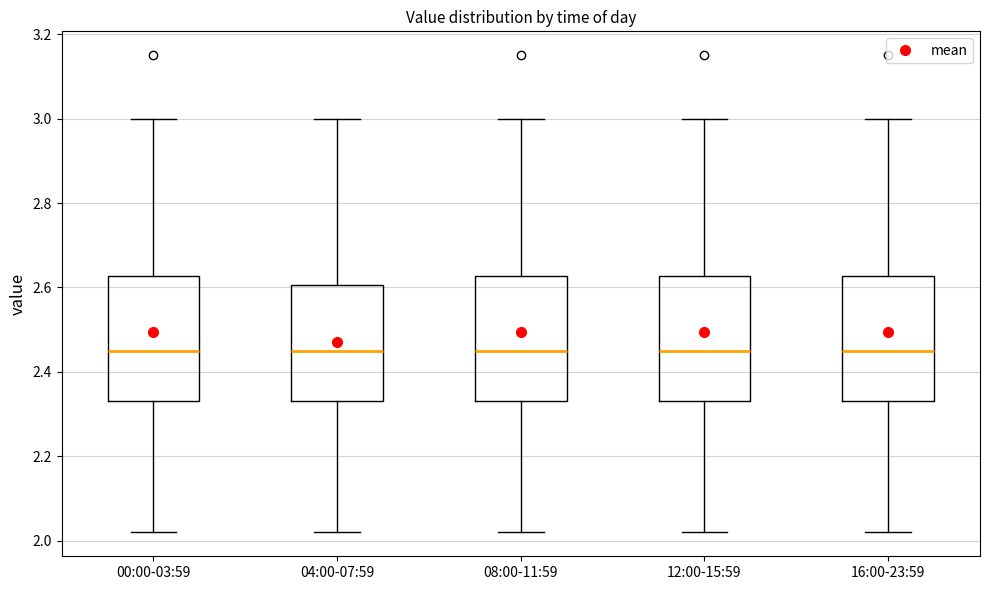

Reading left to right, read every box against the y-axis: the position of its median line, the range the box covers, and the ends of its whiskers. The values are not printed on the chart, so give them approximately, as read against the axis.

00:00-03:59: median 2.46, box 2.34 to 2.62, whiskers 2.02 to 3.00
04:00-07:59: median 2.46, box 2.34 to 2.60, whiskers 2.02 to 3.00
08:00-11:59: median 2.46, box 2.34 to 2.62, whiskers 2.02 to 3.00
12:00-15:59: median 2.46, box 2.34 to 2.62, whiskers 2.02 to 3.00
16:00-23:59: median 2.46, box 2.34 to 2.62, whiskers 2.02 to 3.00